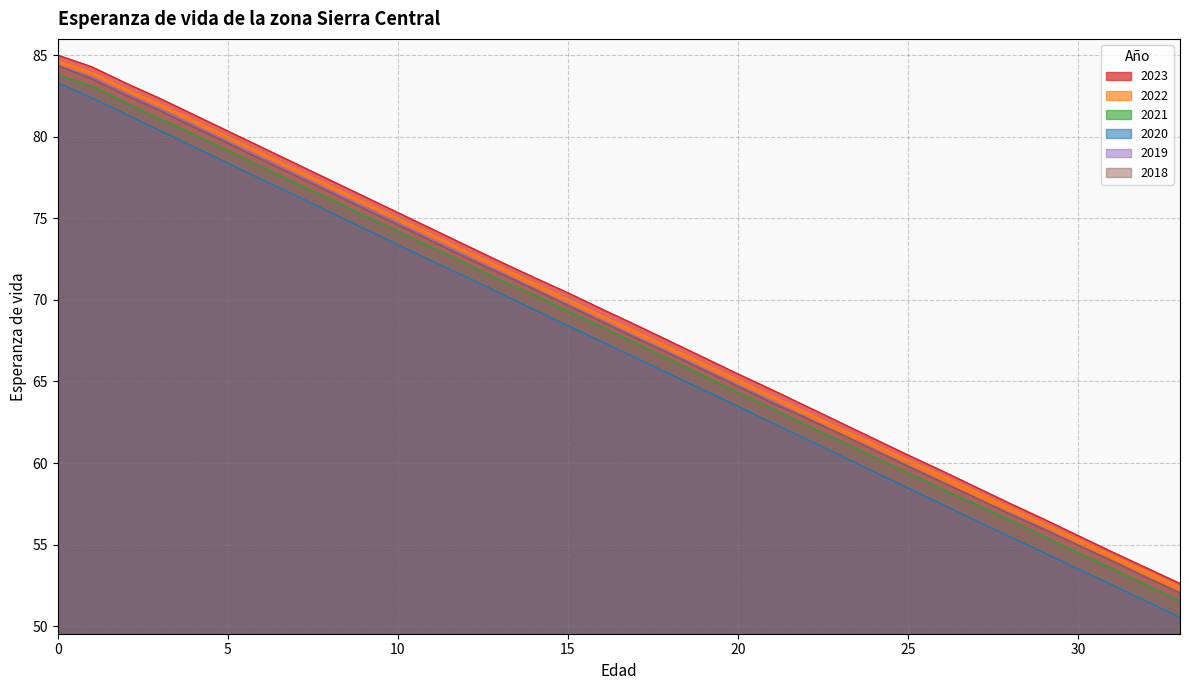

Count the number of categories in the chart.

34